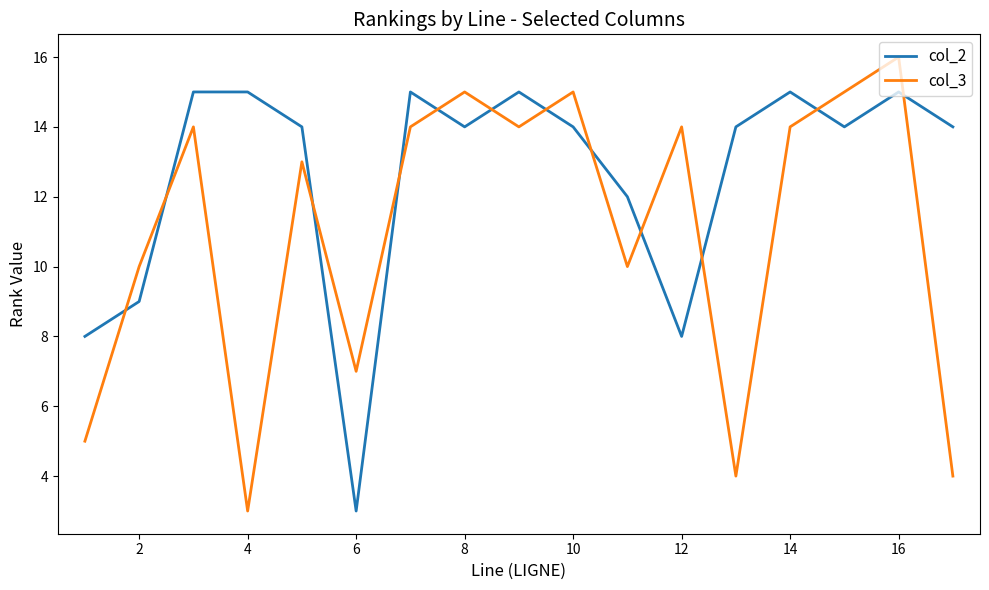

What is the minimum value shown in the chart?

3